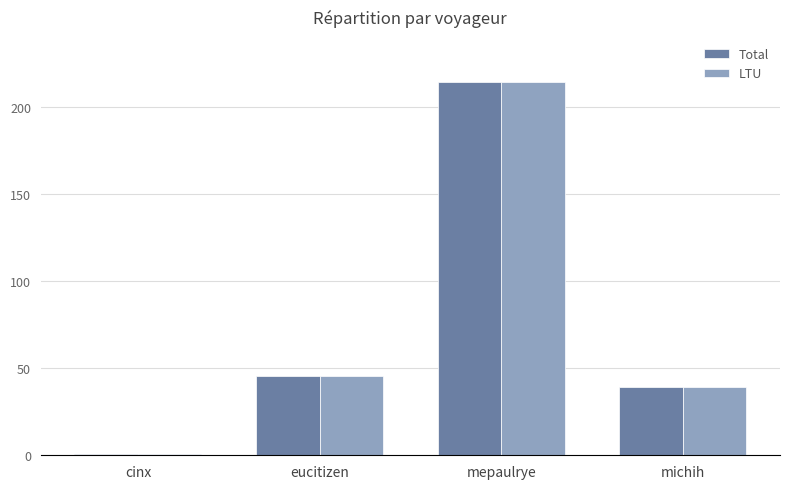

What position from the right is eucitizen?

3